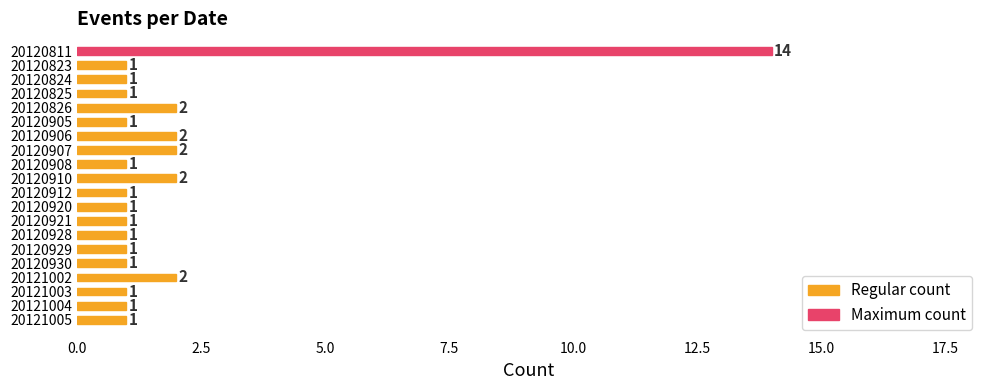

How many data points does each series have?

20